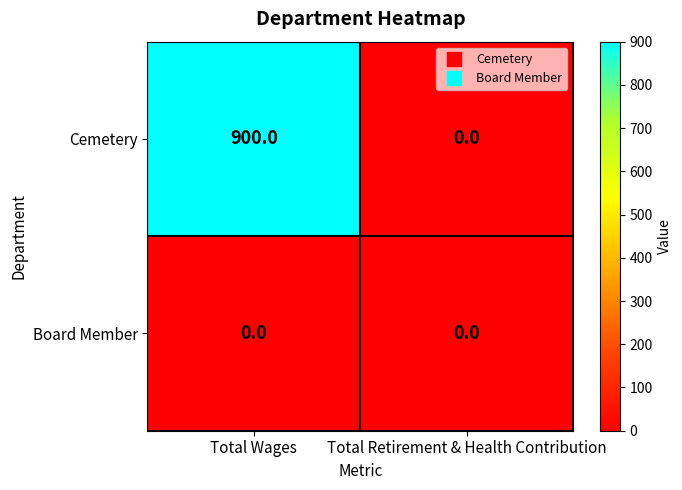

What is the sum of the Cemetery values at Total Retirement & Health Contribution and Total Wages?

900